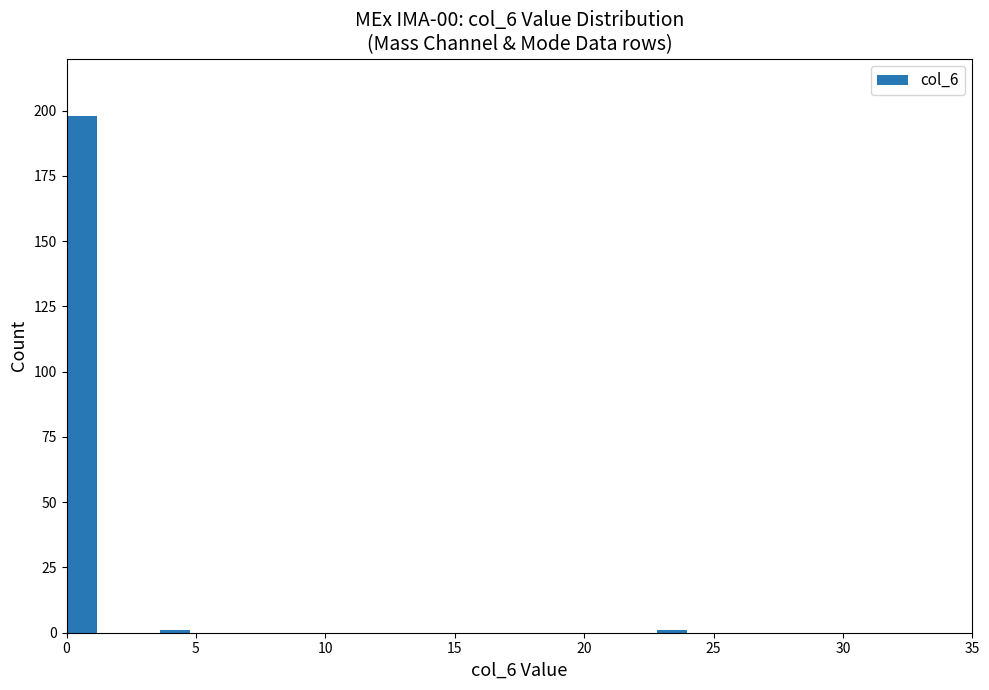

Around what value on the x-axis is the tallest bar? Give the approximate position of its centre, as read against the axis.

0.5